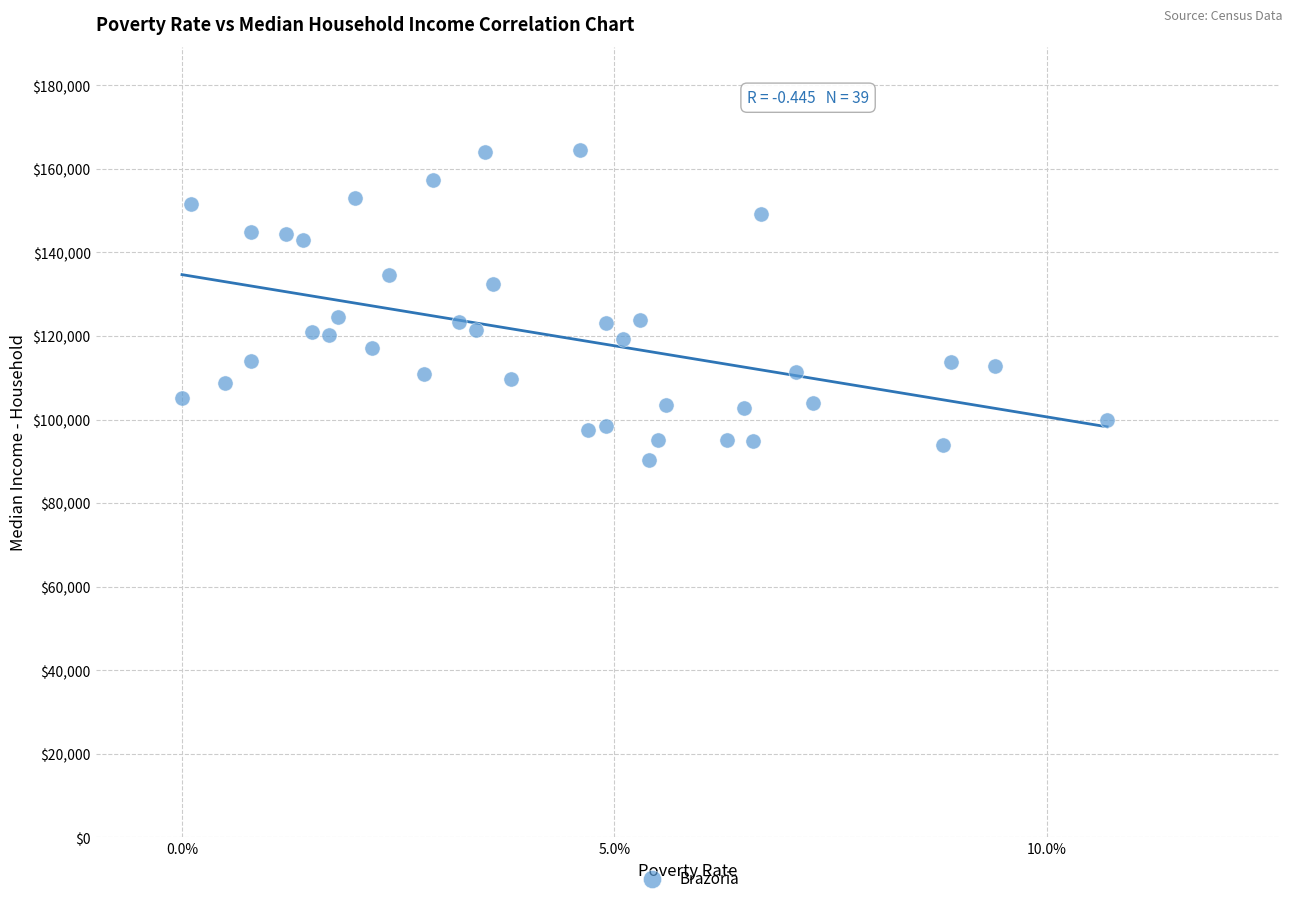

What is the range of Y values (max minus min)?

74161